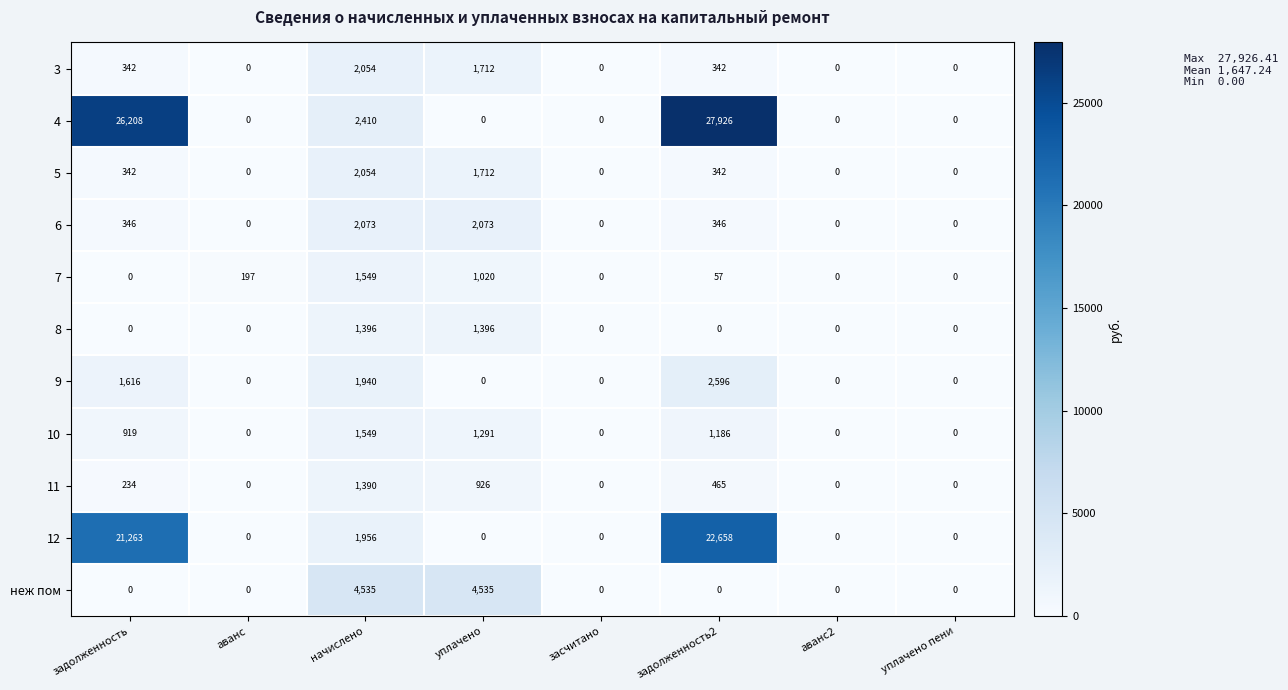

At which category does the chart reach its peak across all series?

задолженность2